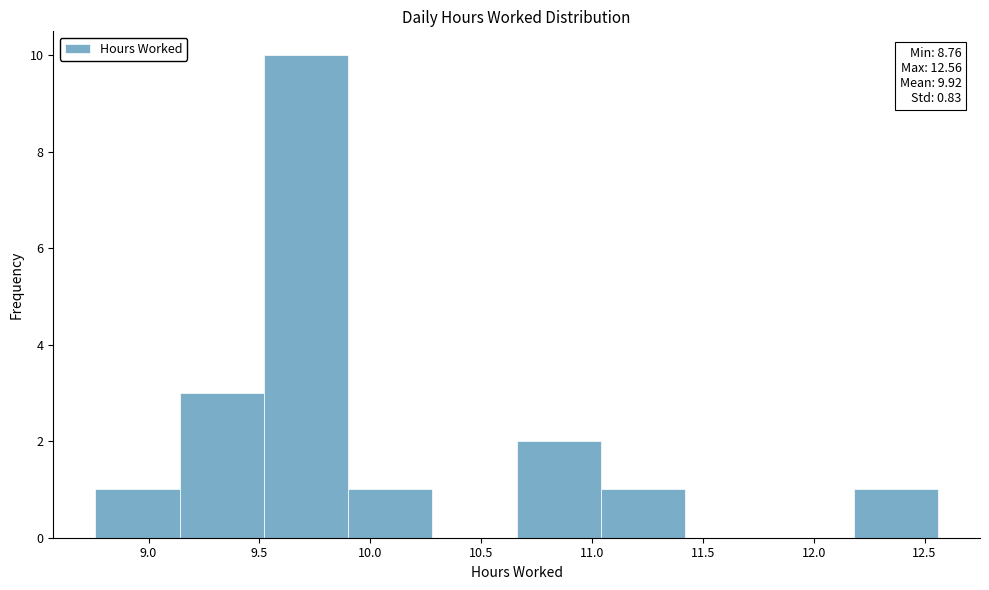

Which range on the x-axis has the tallest bar?

9.52 to 9.90